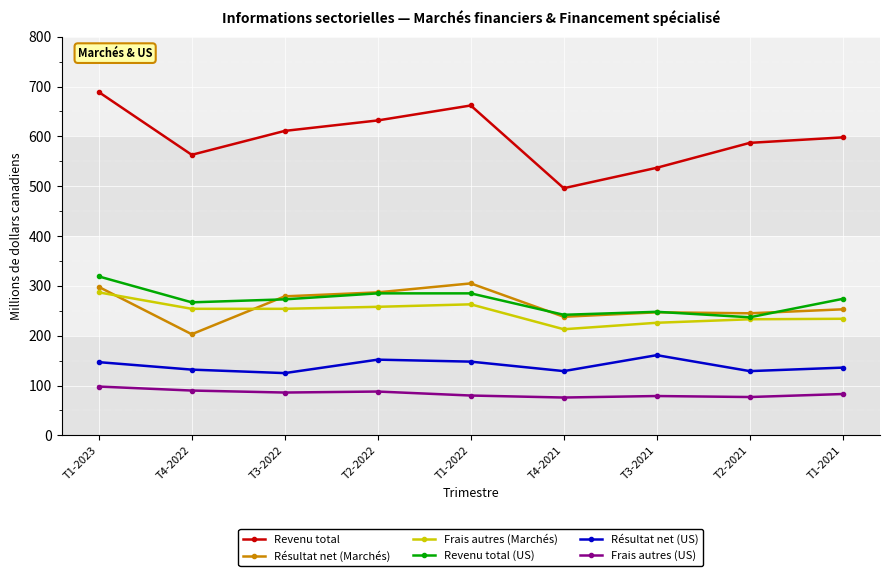

True or false: Revenu total (US) has a value of 285 at T1-2022.

True